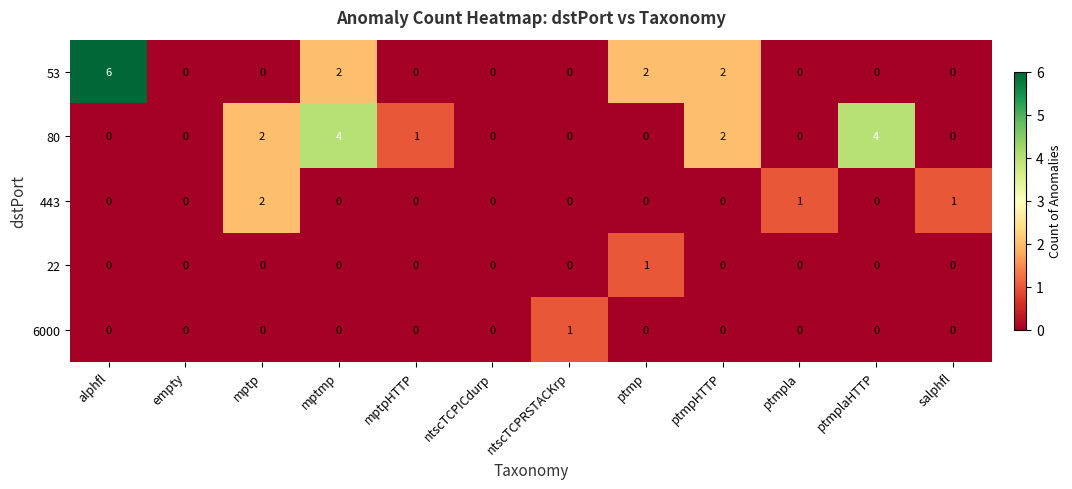

Which label corresponds to the largest value in the chart?

alphfl